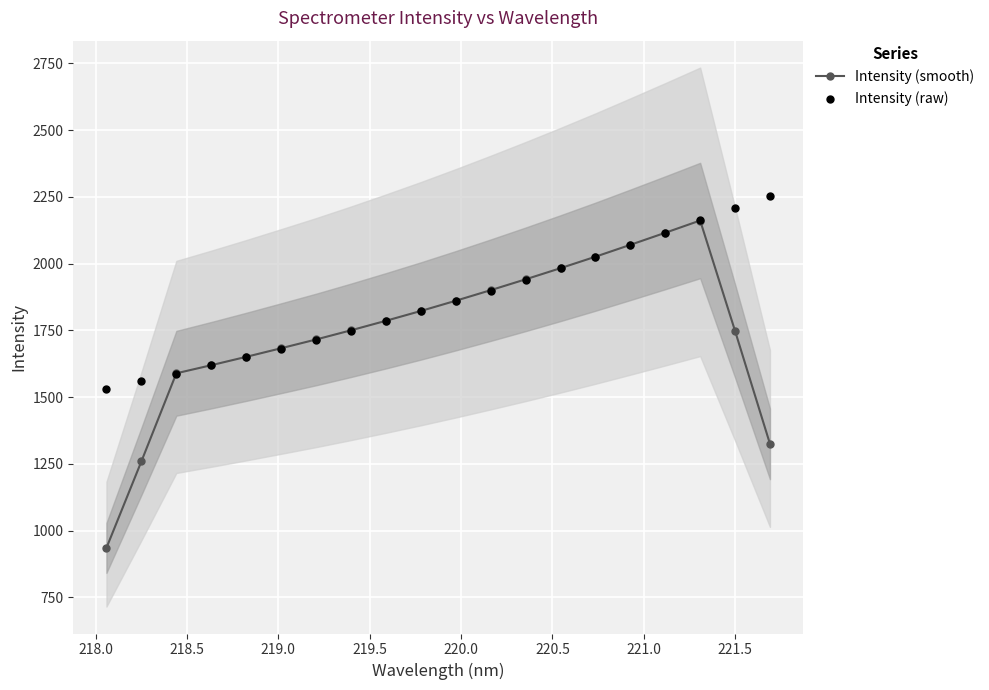

True or false: Intensity (smooth) has more than 0 points higher than both neighbors.

True